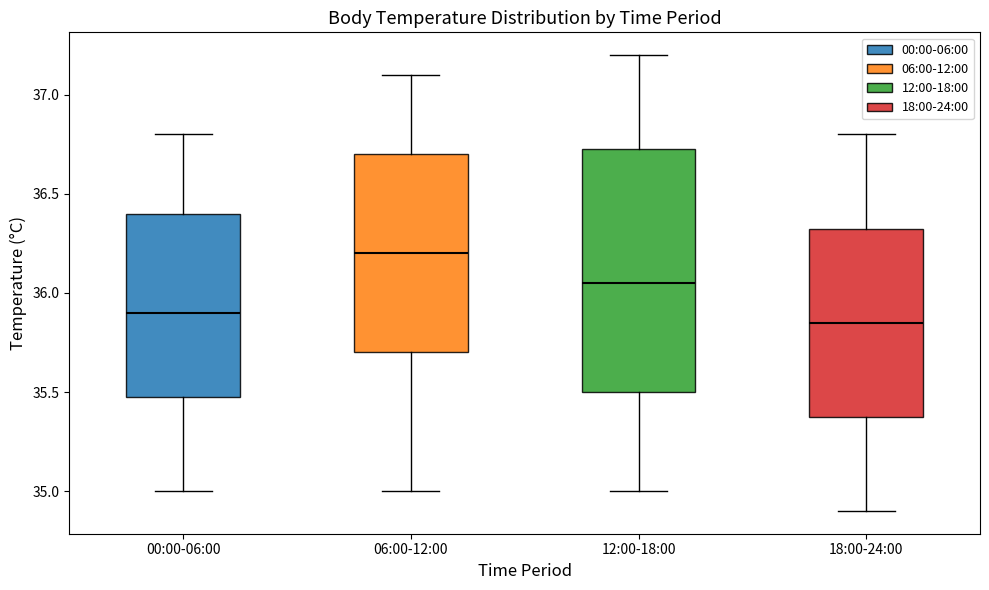

Comparing the boxes themselves (not the whiskers), which one is the tallest?

12:00-18:00